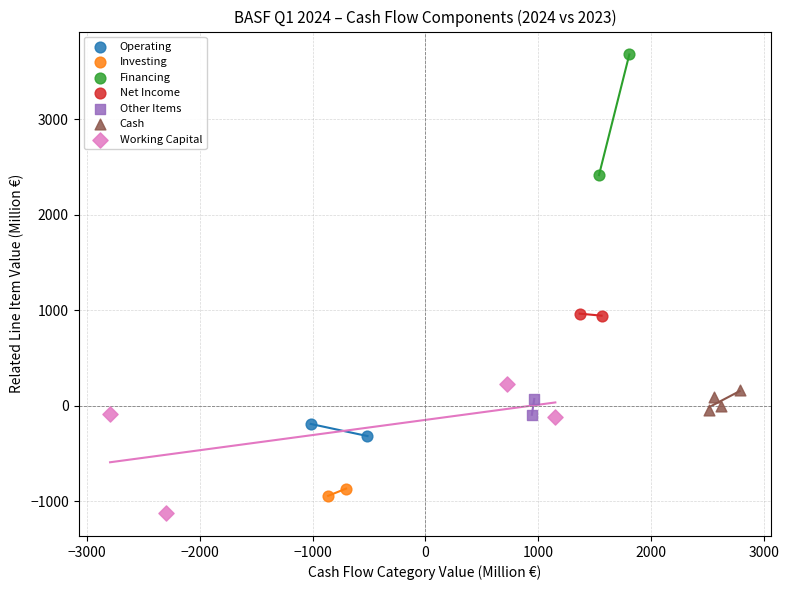

What are all the series names shown in the legend?

Operating, Investing, Financing, Net Income, Other Items, Cash, Working Capital